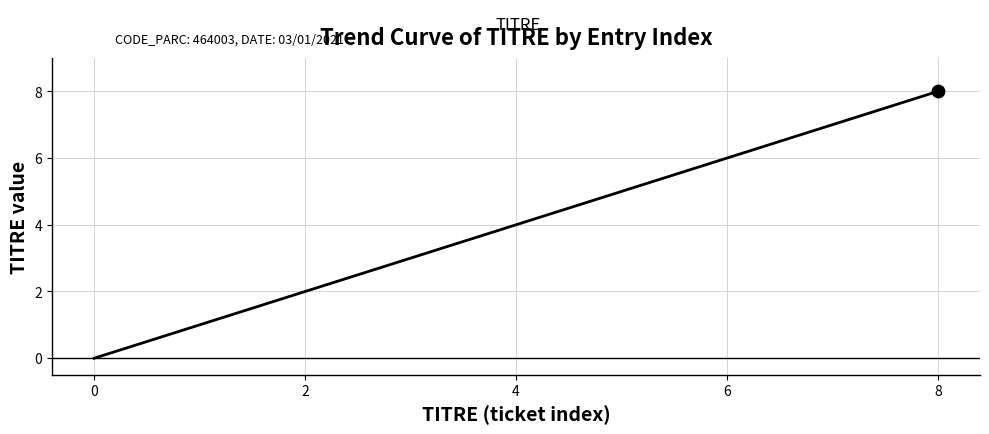

What is the maximum value shown in the chart?

8